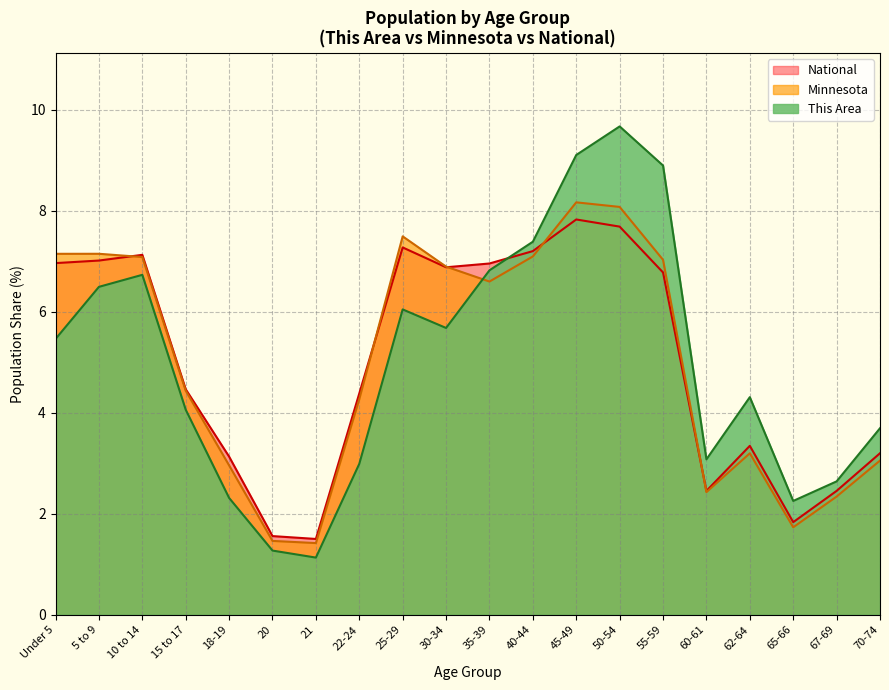

What is the spread (max minus min) of values at 22-24?

1.4